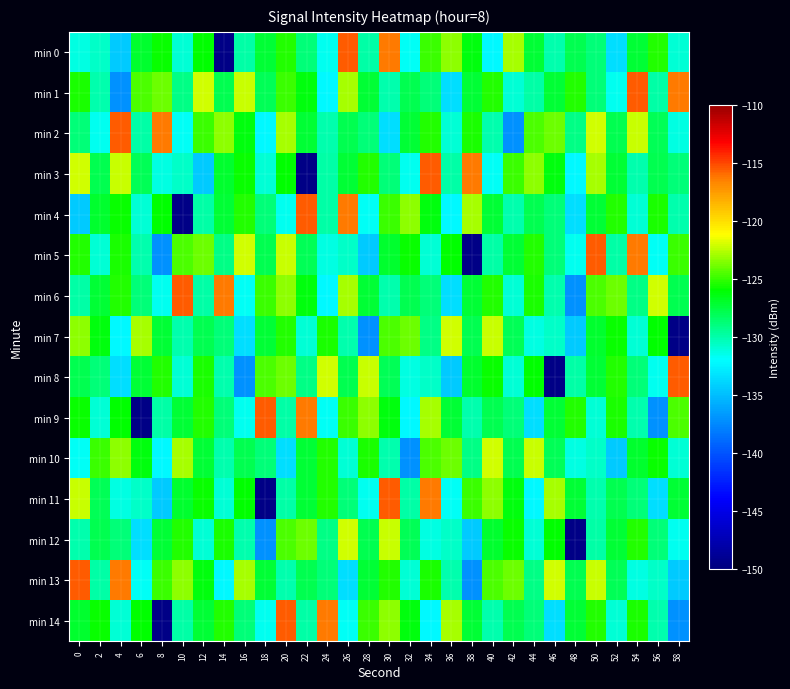

Count the number of categories in the chart.

30